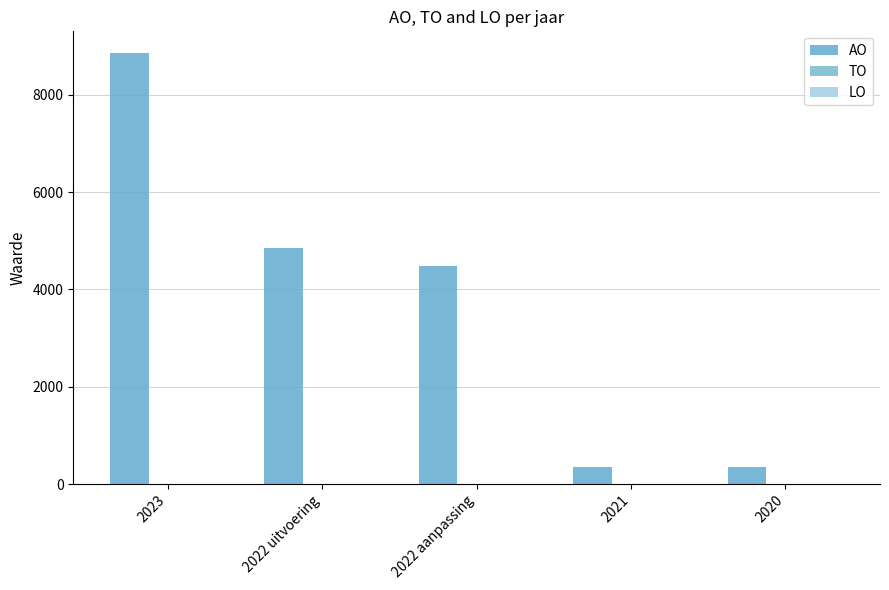

How many values are below 4491?

2